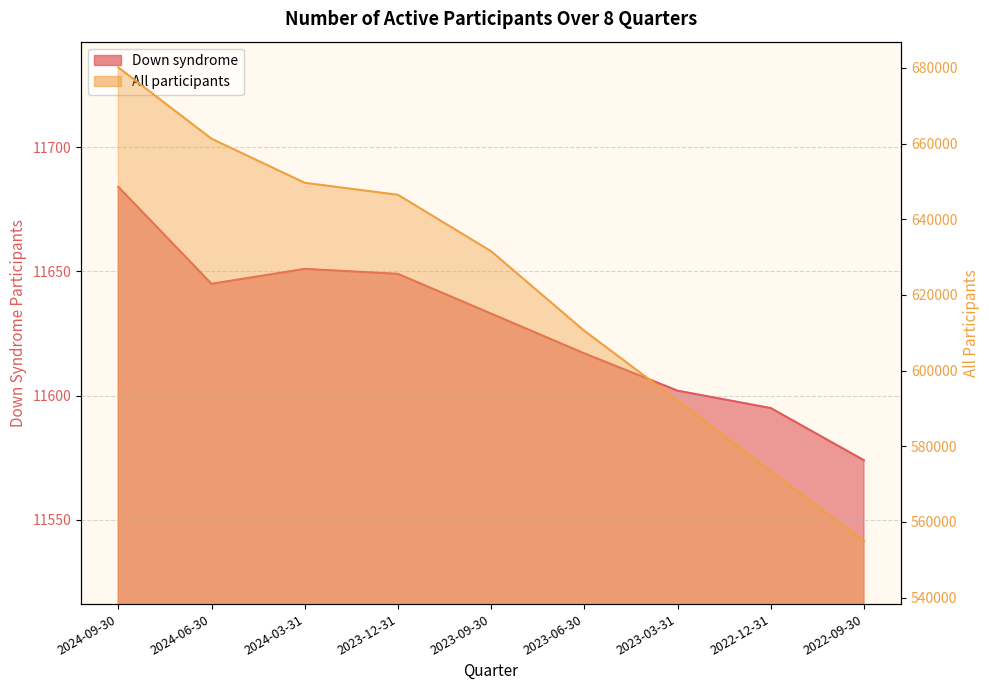

How many values in the Down syndrome series exceed 11633?

4